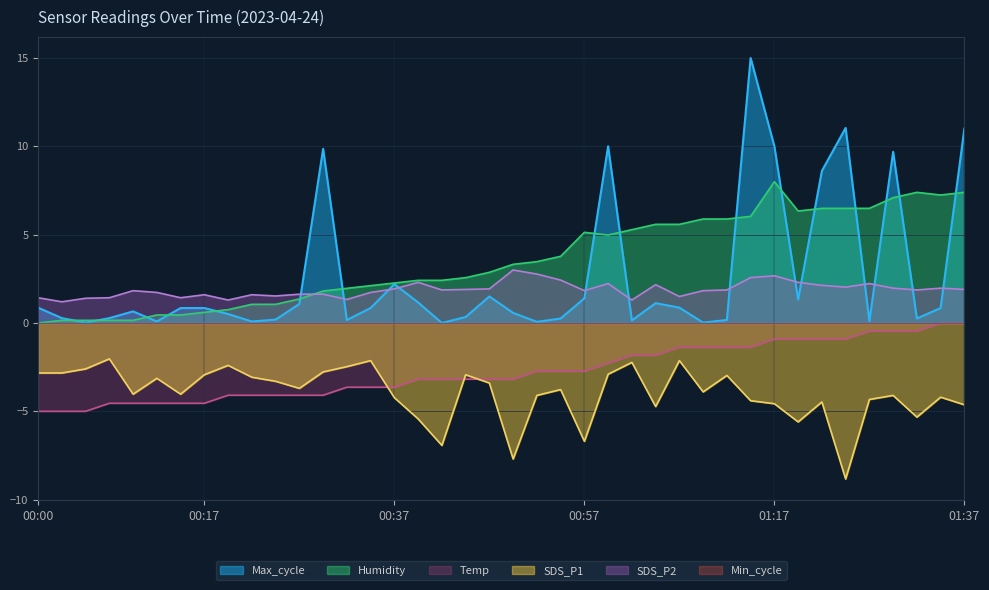

What is the label of the 9th point from the left?

00:20